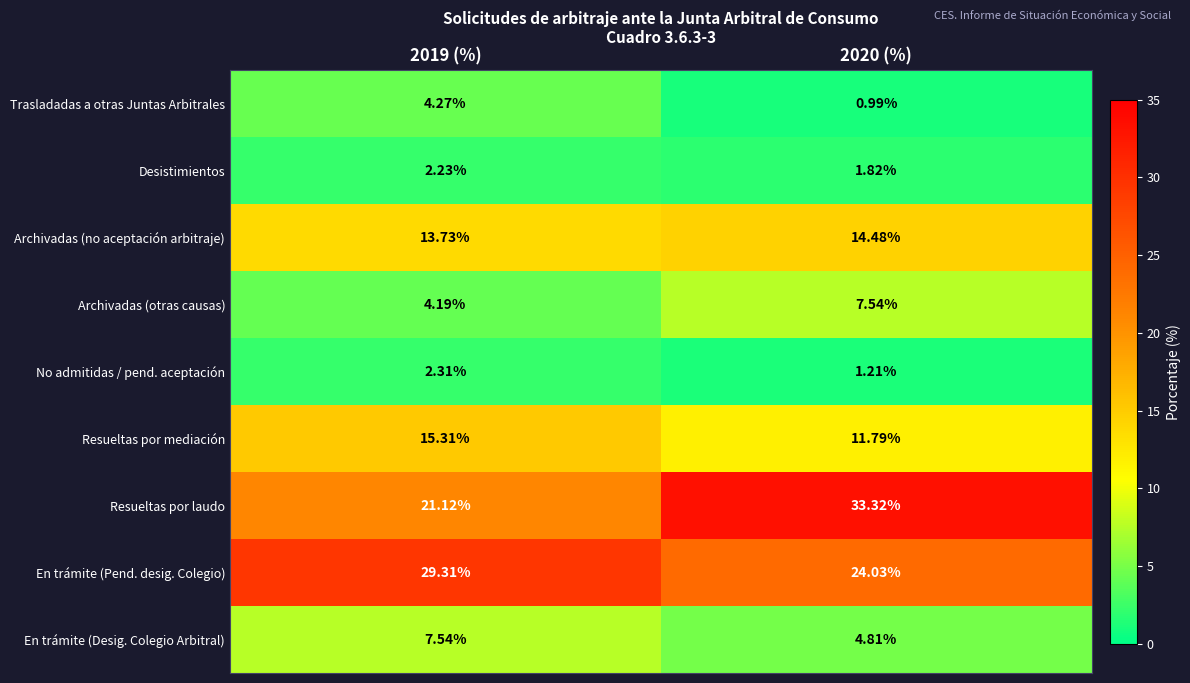

Rank the series at 2020 (%) from highest to lowest value.

Resueltas por laudo, En trámite (Pend. desig. Colegio), Archivadas (no aceptación arbitraje), Resueltas por mediación, Archivadas (otras causas), En trámite (Desig. Colegio Arbitral), Desistimientos, No admitidas / pend. aceptación, Trasladadas a otras Juntas Arbitrales